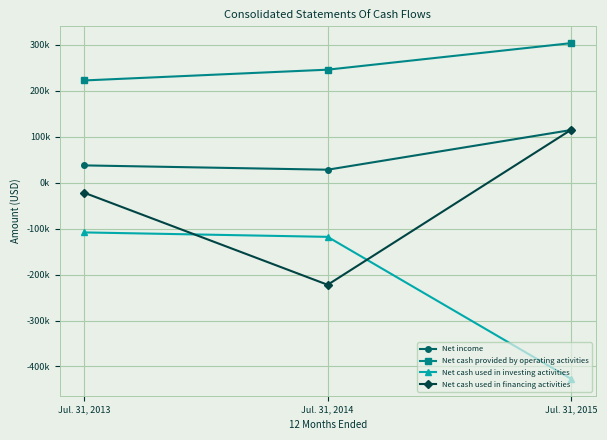

Which category has the lowest value across all series?

Jul. 31, 2015